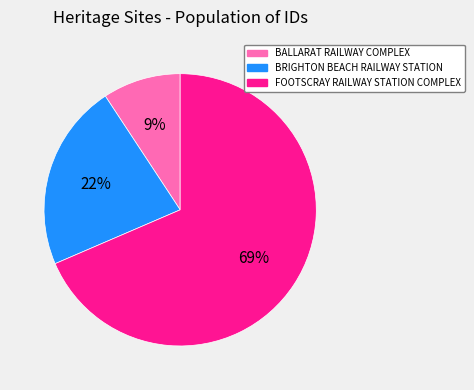

True or false: BALLARAT RAILWAY COMPLEX accounts for 19% of the total.

False